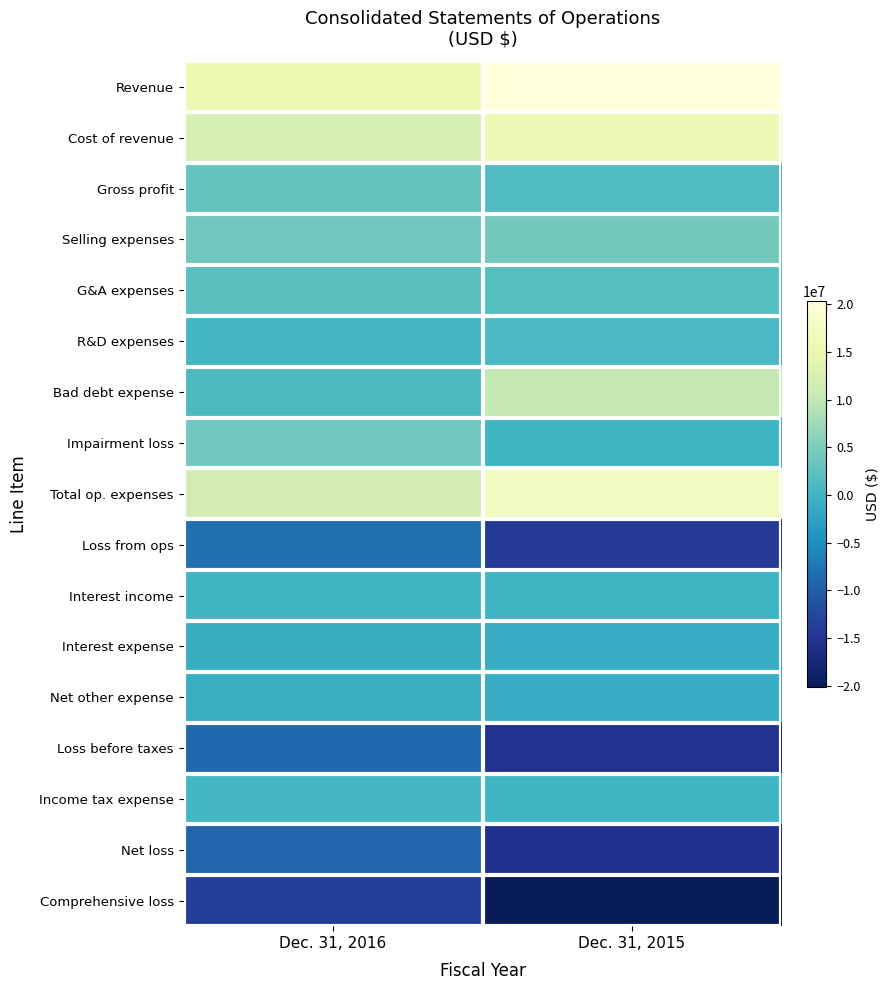

List the series in order of their peak value, highest first.

Revenue, Total op. expenses, Cost of revenue, Bad debt expense, Selling expenses, Impairment loss, Gross profit, G&A expenses, R&D expenses, Income tax expense, Interest income, Net other expense, Interest expense, Loss from ops, Loss before taxes, Net loss, Comprehensive loss